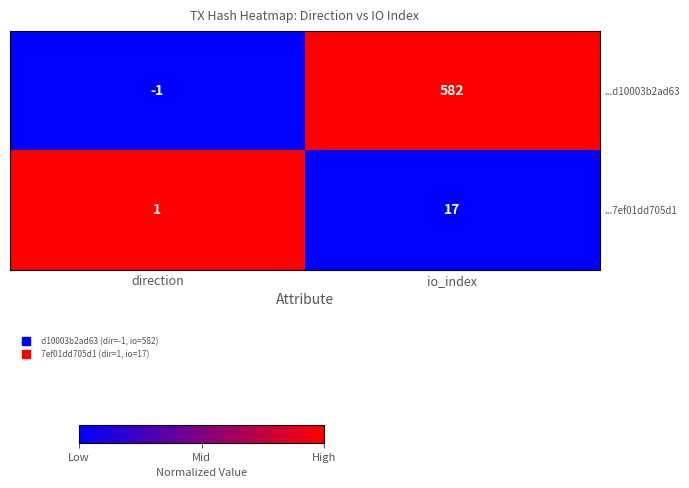

Where is ...7ef01dd705d1 nearest to the value 9?

direction